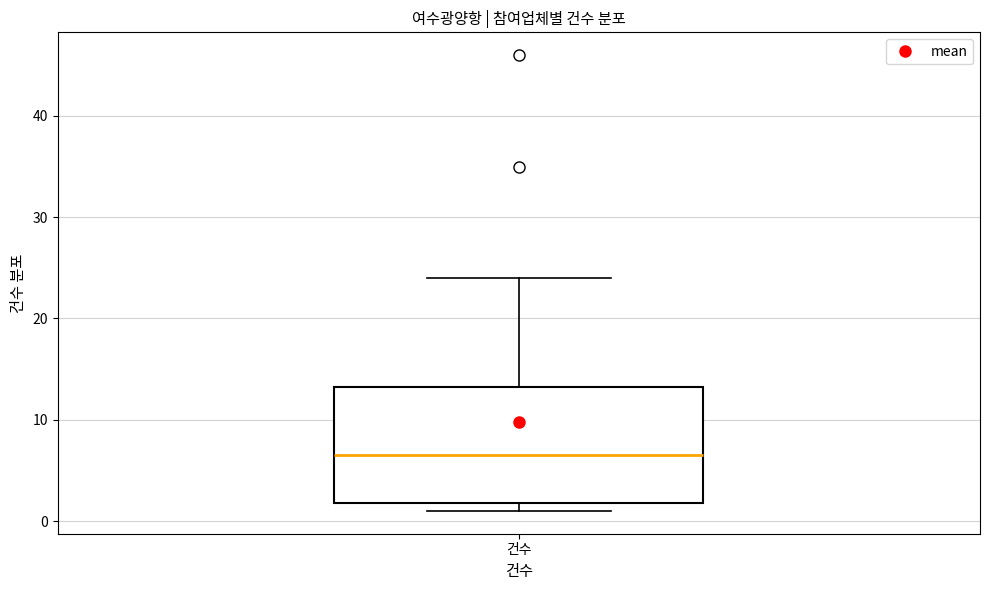

Where does the median line of the box for 건수 sit on the y-axis? The values are not printed on the chart, so give them approximately, as read against the axis.

7